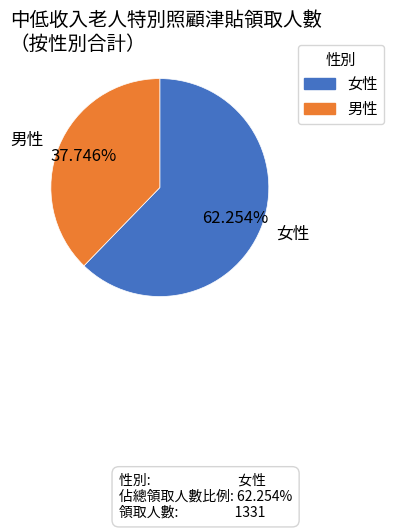

To the nearest percent, what is the average slice percentage?

50%